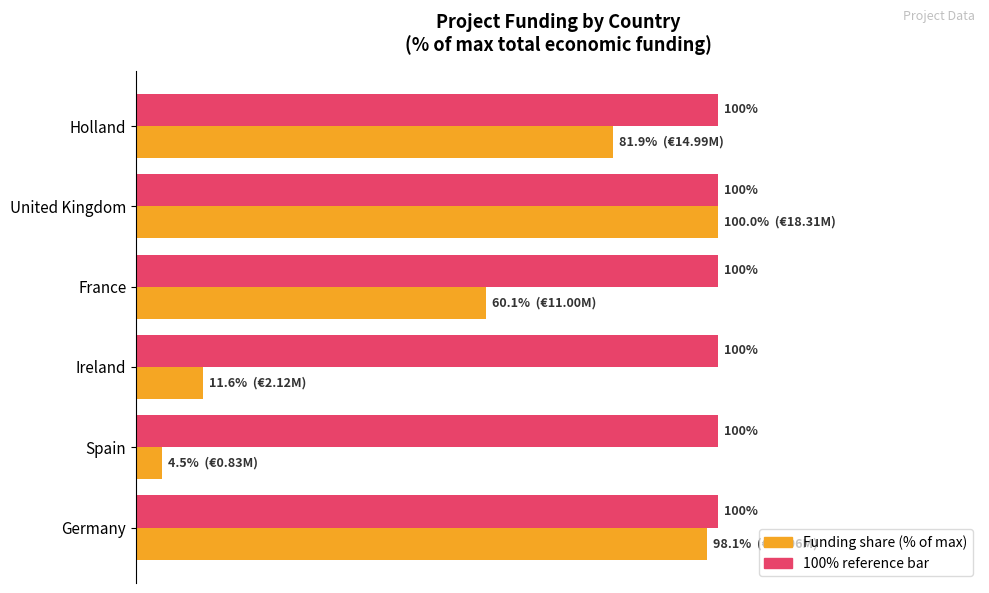

At which category is the sum across all series the highest?

United Kingdom